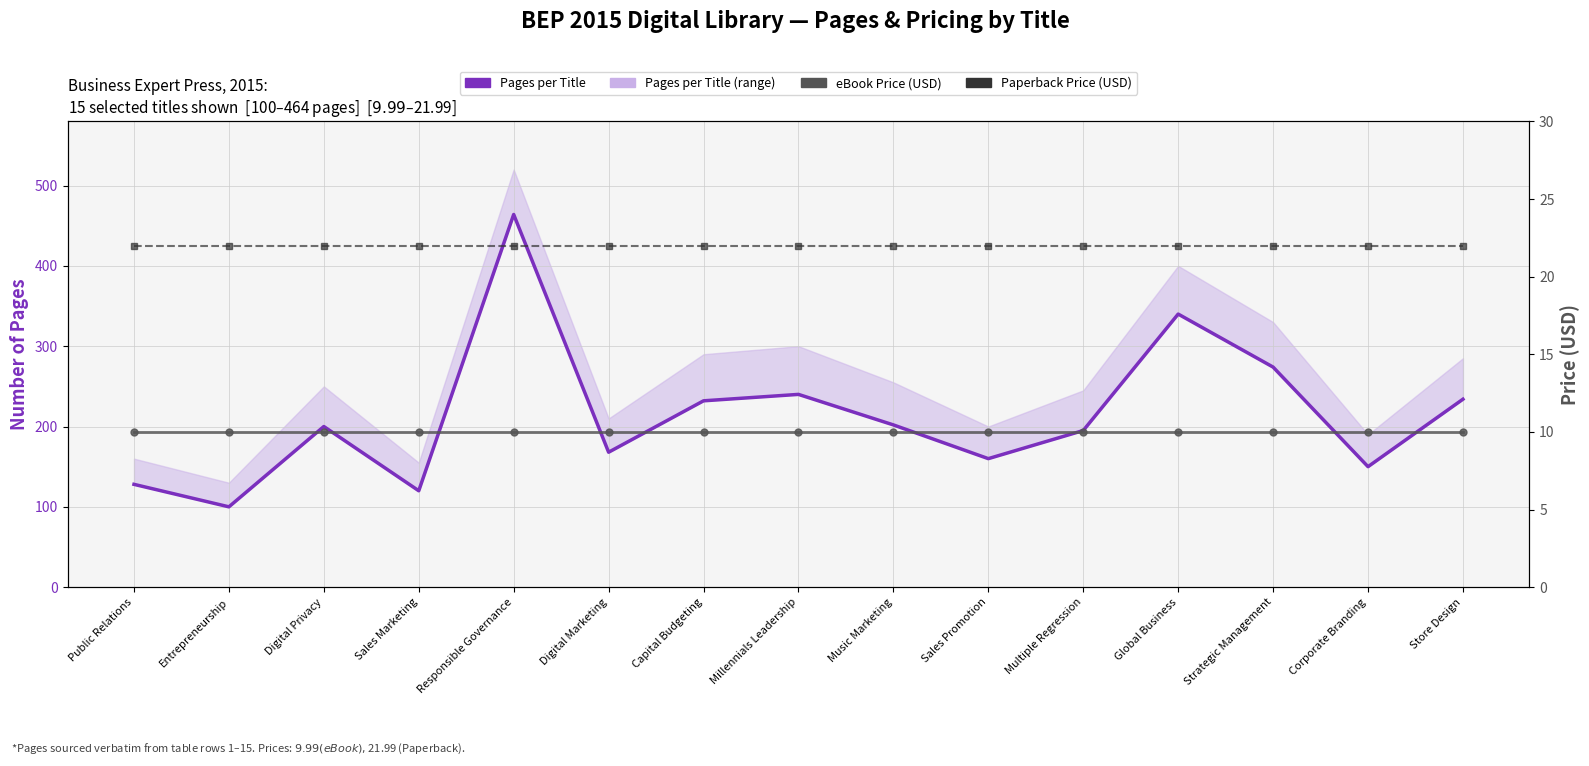

Which series has the largest total across all categories?

Pages per Title